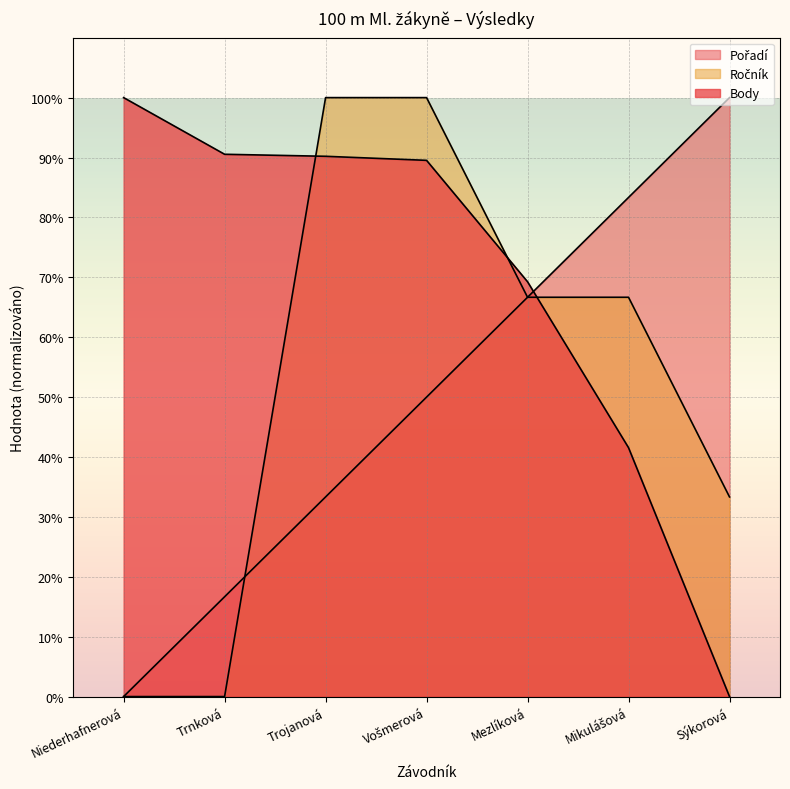

What is the difference between the highest and lowest values at Vošmerová?

50.0